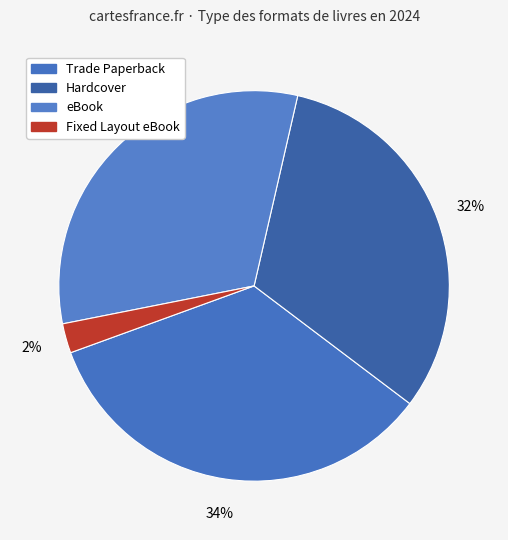

Does Fixed Layout eBook represent more than half of the total?

No